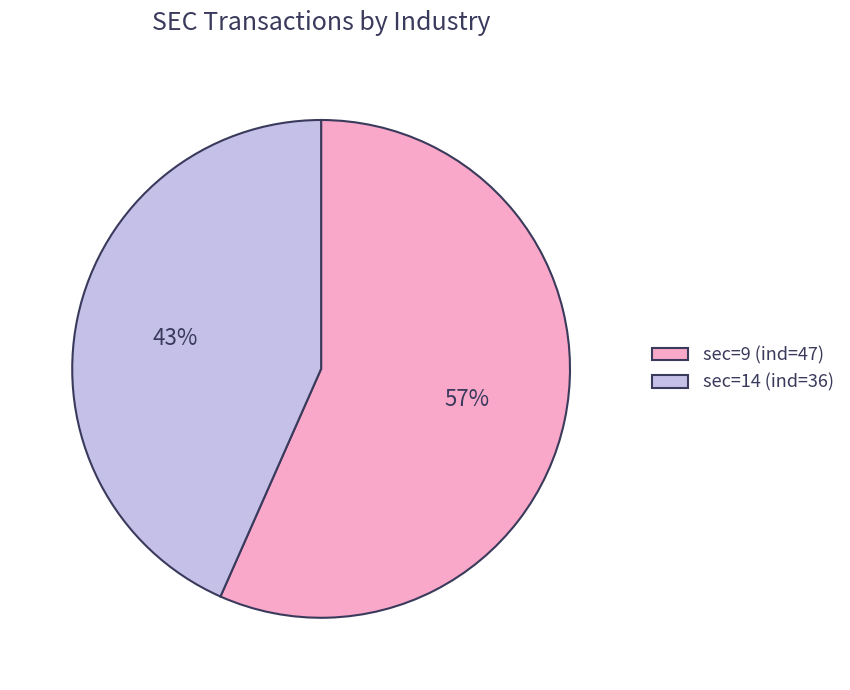

Which has a higher value, sec=14 (ind=36) or sec=9 (ind=47)?

sec=9 (ind=47)